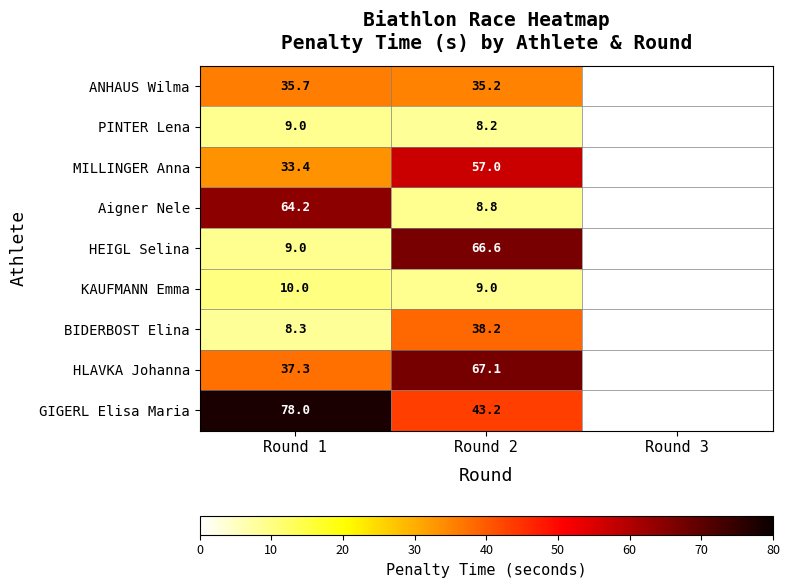

At how many categories does at least one series exceed 70?

1